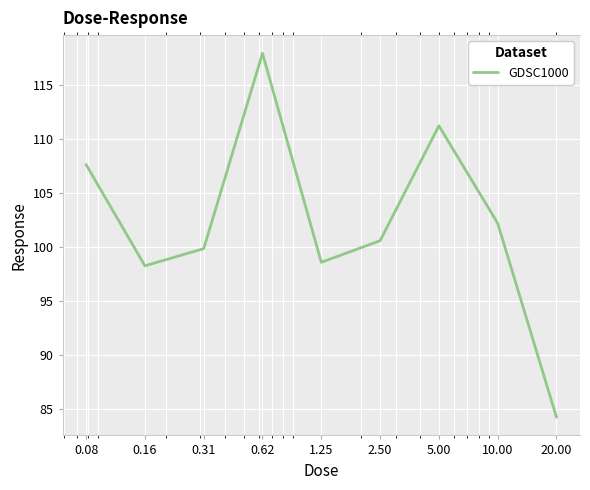

Is it true that the value at 0.62 is 118.0?

True